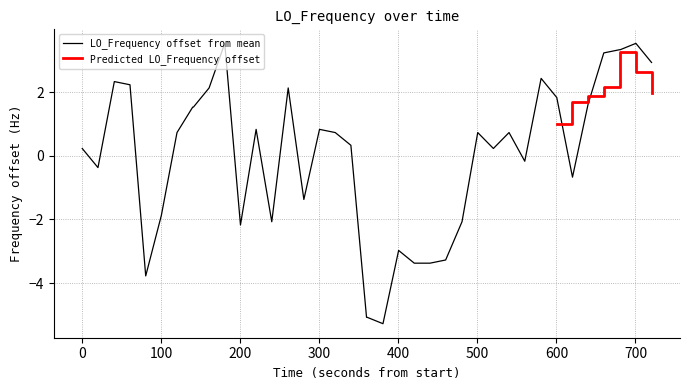

What is the minimum value for LO_Frequency offset from mean?

-5.3